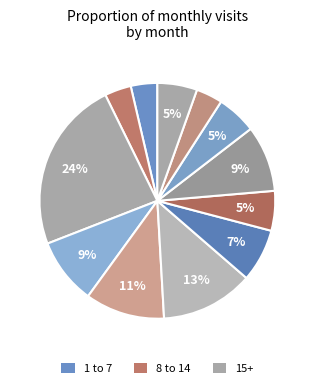

To the nearest percent, what is the average slice percentage?

8%